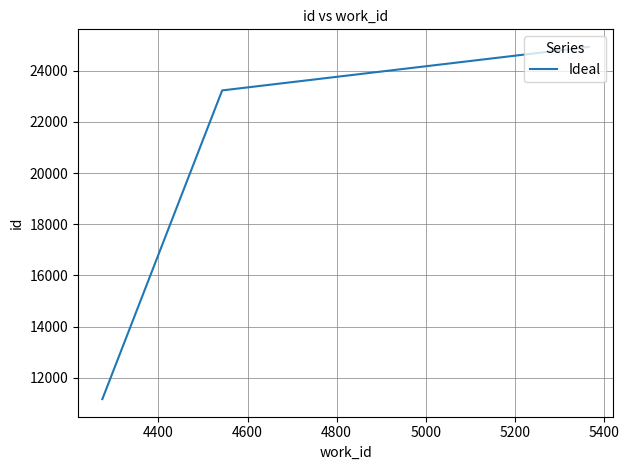

What is the minimum value shown in the chart?

11171